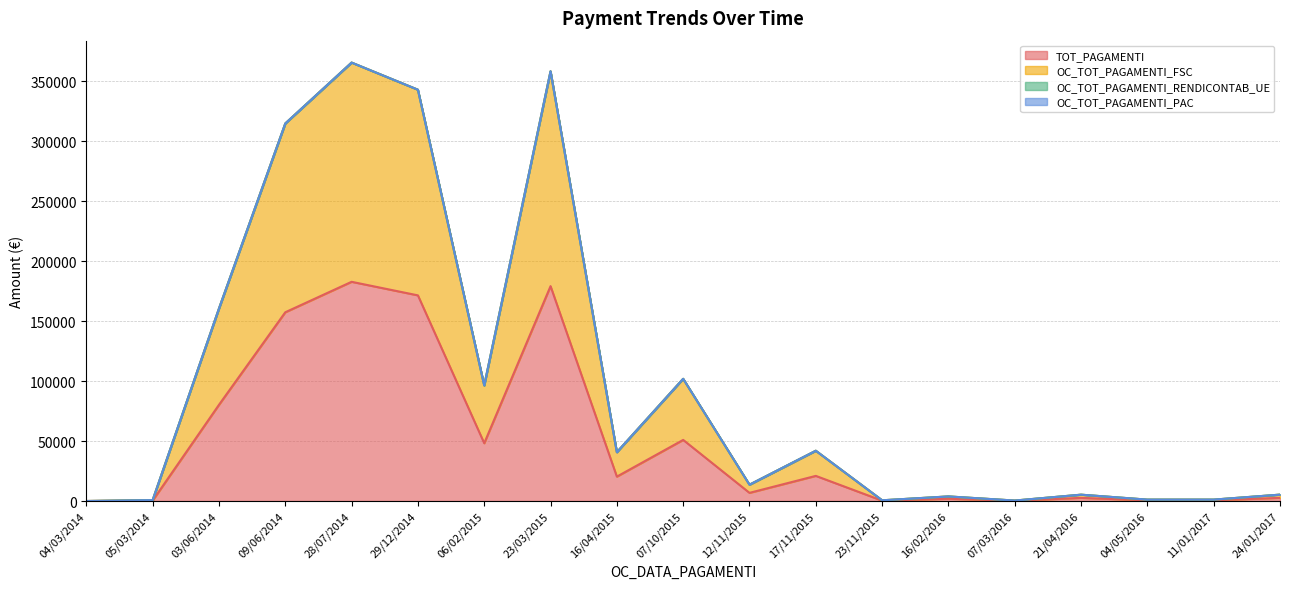

Rank the categories by TOT_PAGAMENTI value from lowest to highest.

04/03/2014, 07/03/2016, 23/11/2015, 05/03/2014, 04/05/2016, 11/01/2017, 16/02/2016, 21/04/2016, 24/01/2017, 12/11/2015, 16/04/2015, 17/11/2015, 06/02/2015, 07/10/2015, 03/06/2014, 09/06/2014, 29/12/2014, 23/03/2015, 28/07/2014